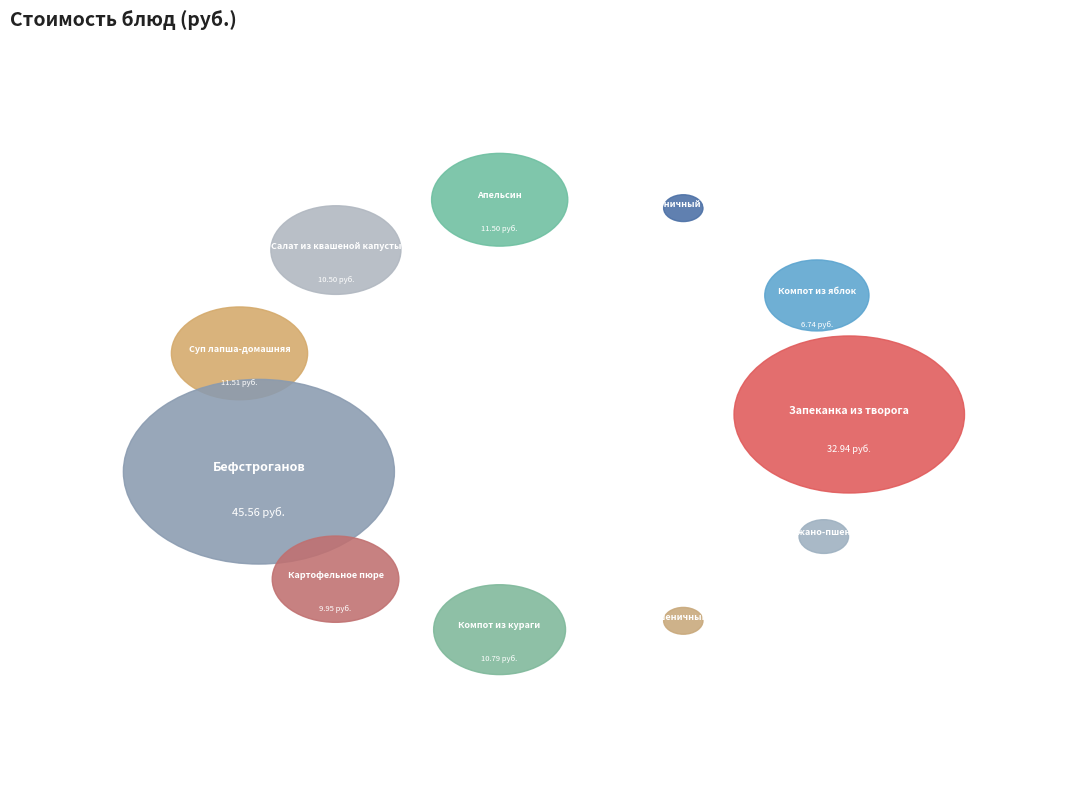

Is it true that Запеканка из творога is 13% of the pie?

False